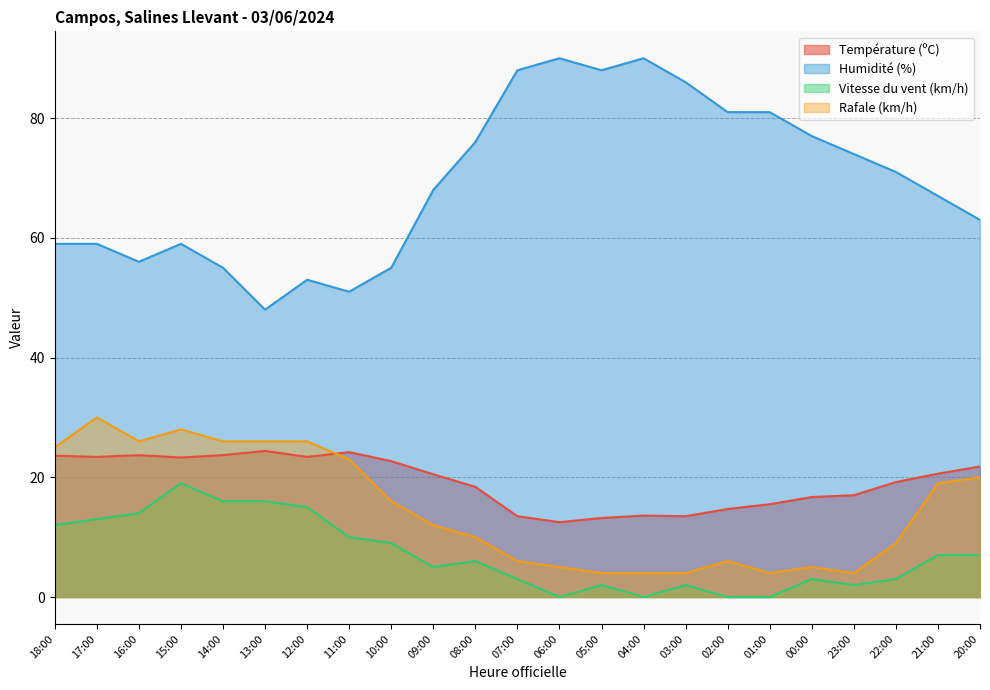

The value of Température (ºC) at 04:00 is 13.6. True or false?

True